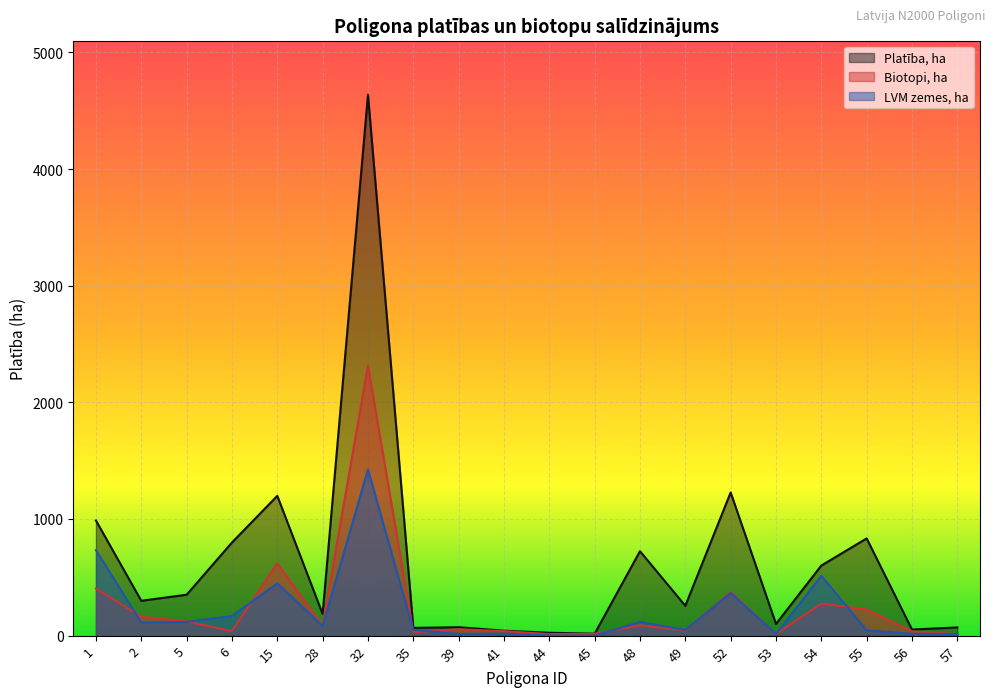

True or false: Biotopi, ha and Platība, ha cross at least once.

False